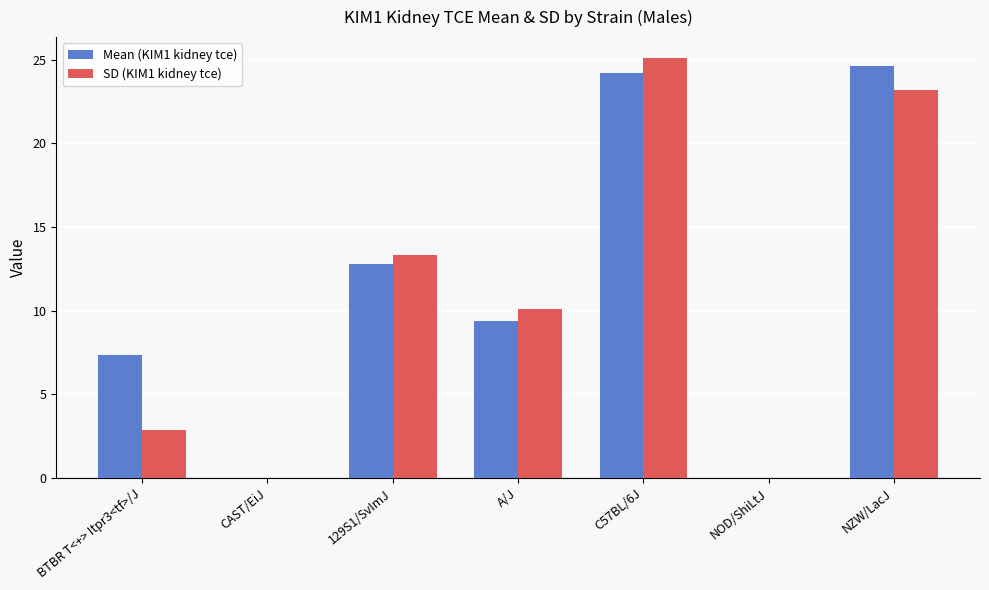

What is the total value across all series at BTBR T<+> Itpr3<tf>/J?

10.2